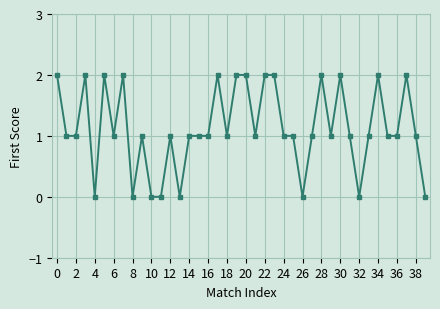

True or false: the data has more than 1 interior local peaks.

True